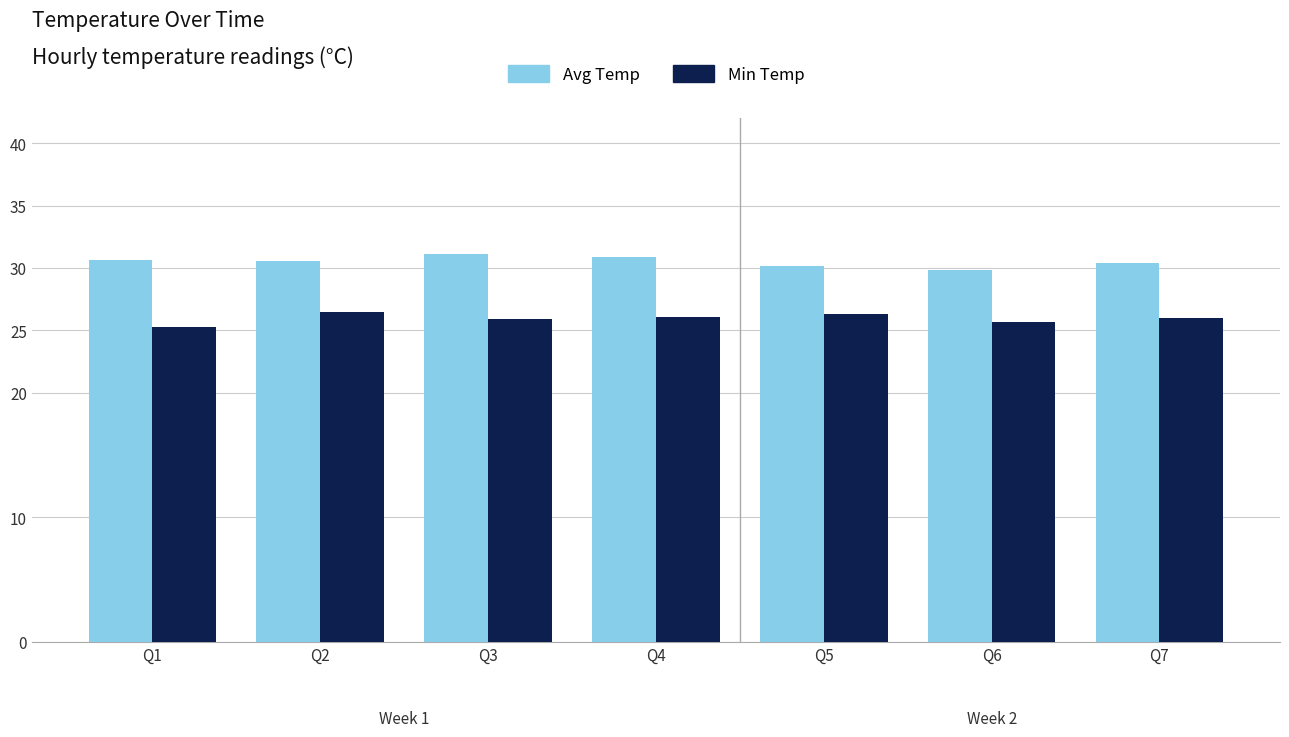

List the series in order of their overall mean, highest first.

Avg Temp, Min Temp